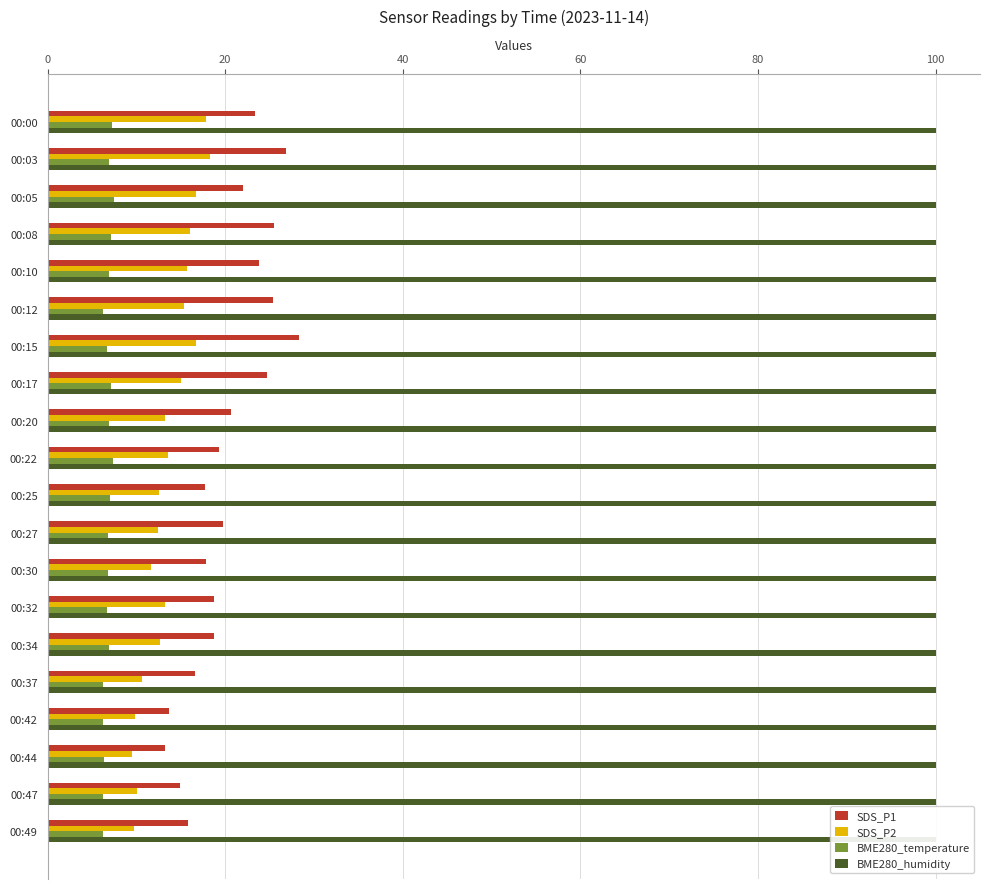

How many bars are there in each group?

4